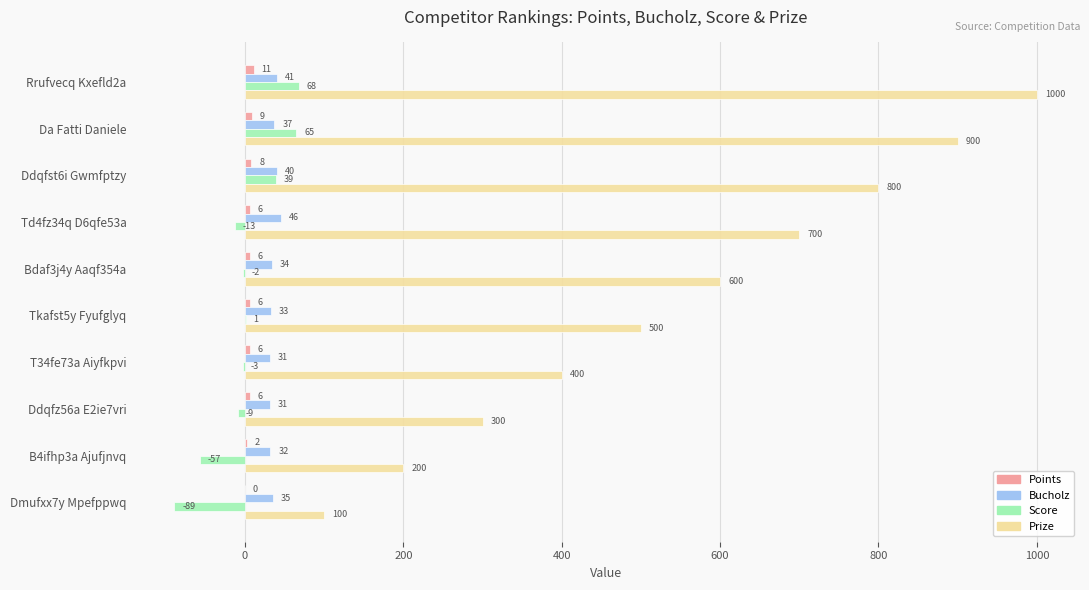

What is the maximum value for Prize?

1000